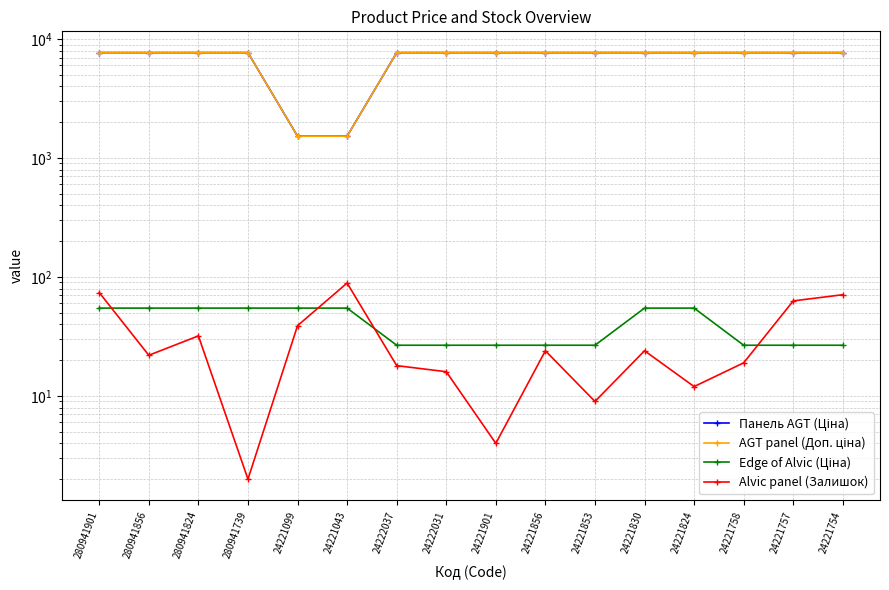

True or false: Alvic panel (Залишок) and Панель AGT (Ціна) cross at least once.

False